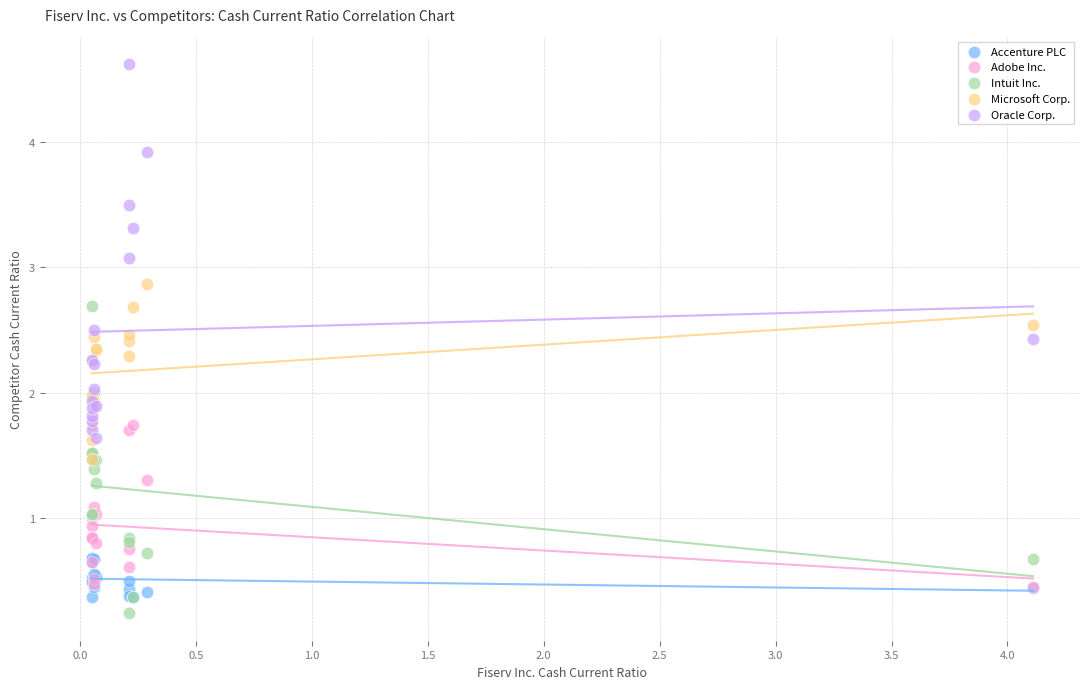

What are all the series names shown in the legend?

Accenture PLC, Adobe Inc., Intuit Inc., Microsoft Corp., Oracle Corp.